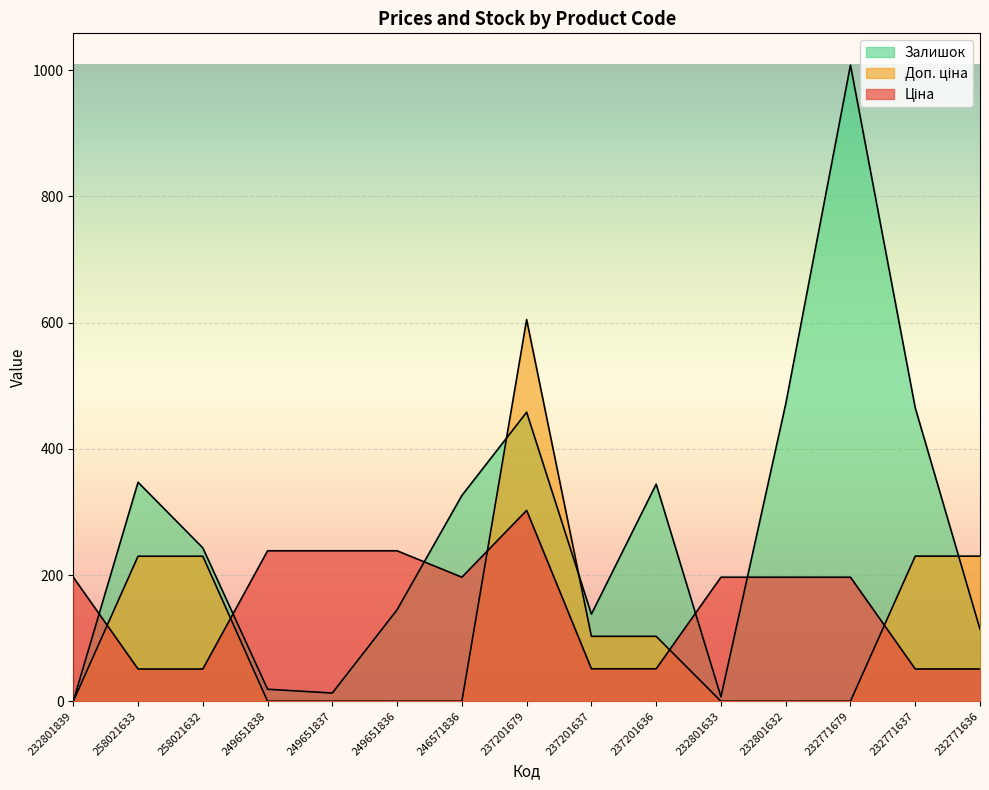

How many interior local peaks does the Ціна series have?

1